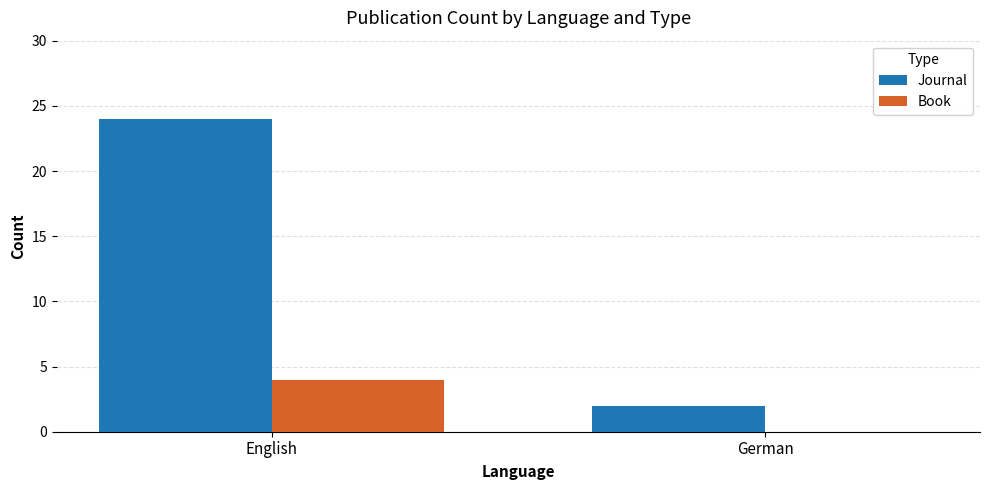

What is the total value across all series at German?

2